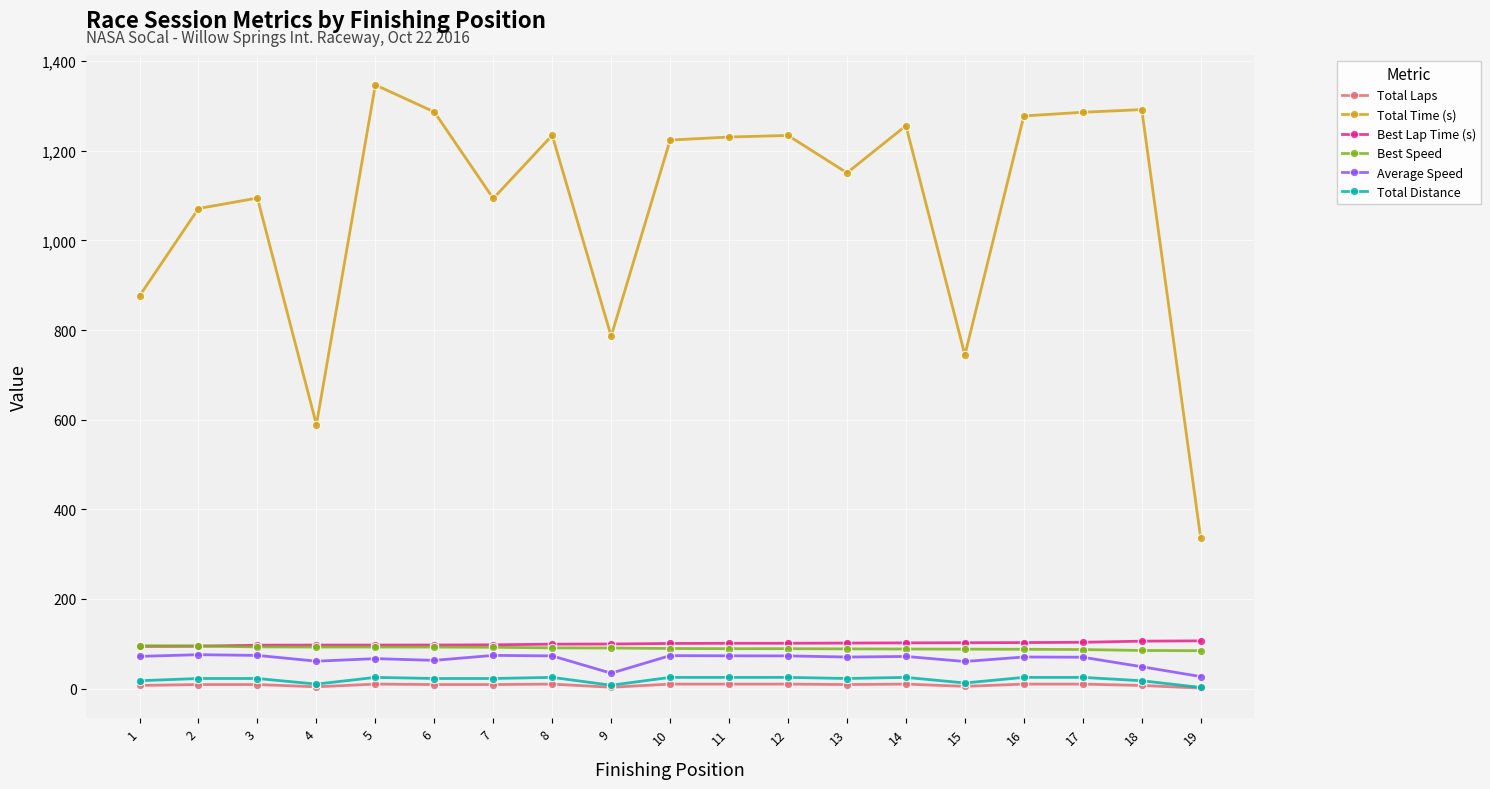

True or false: Best Lap Time (s) has a value of 53.3 at 15.

False